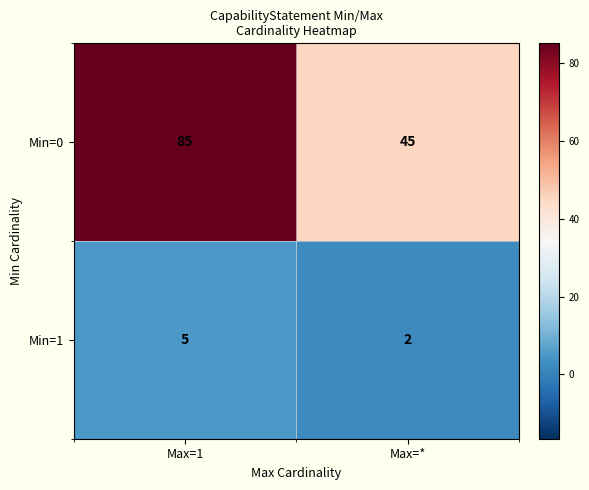

Reading left to right, transcribe all the data shown in this chart.

Min=0: Max=1=85	Max=*=45
Min=1: Max=1=5	Max=*=2